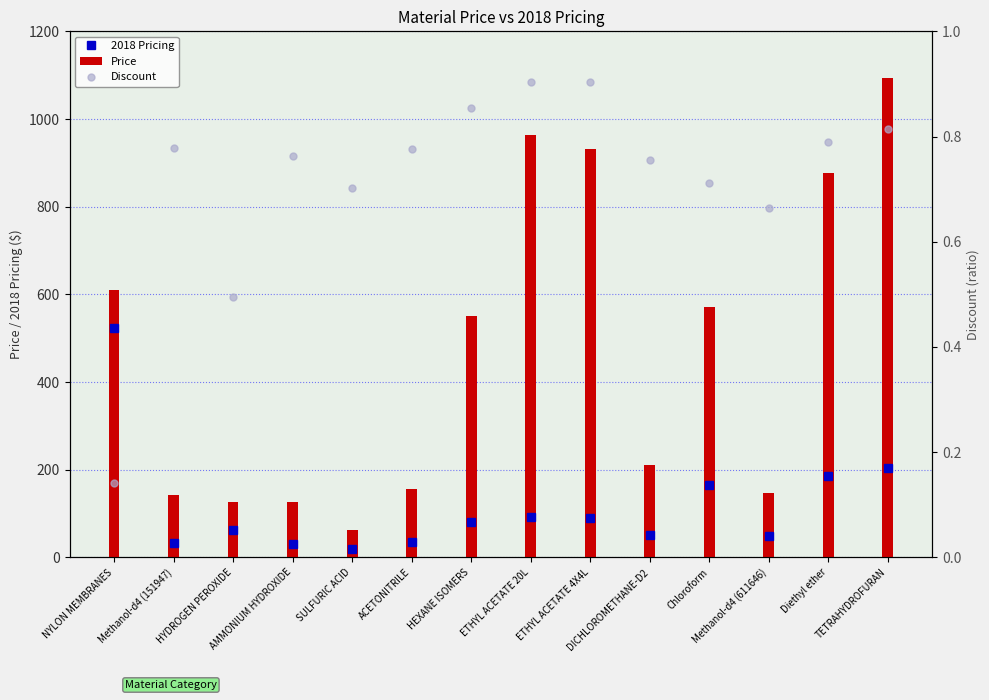

What are all the series names shown in the legend?

2018 Pricing, Price, Discount